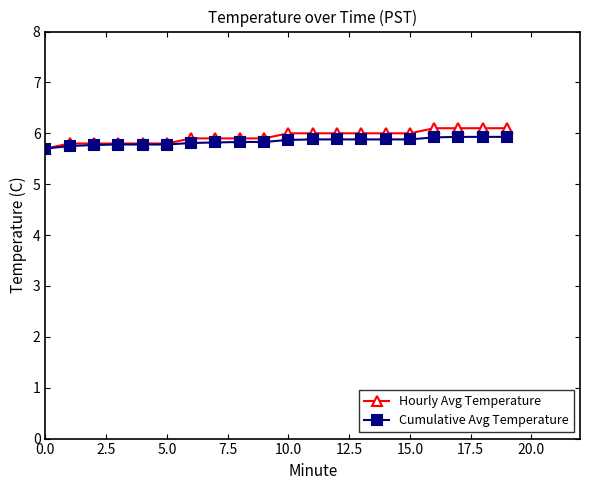

Count the Cumulative Avg Temperature values in the range 5 to 6.

20